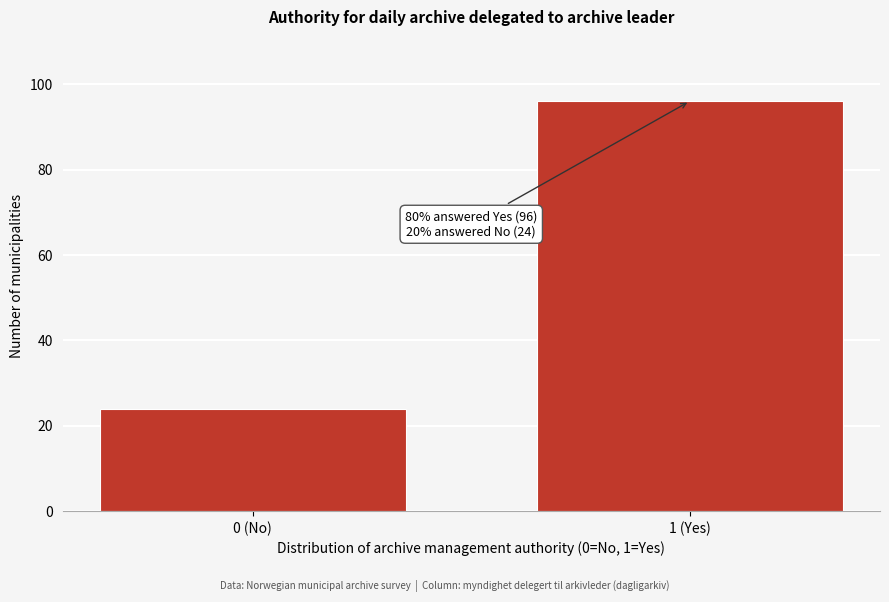

Reading right to left, transcribe all the data shown in this chart.

1 (Yes)=96	0 (No)=24